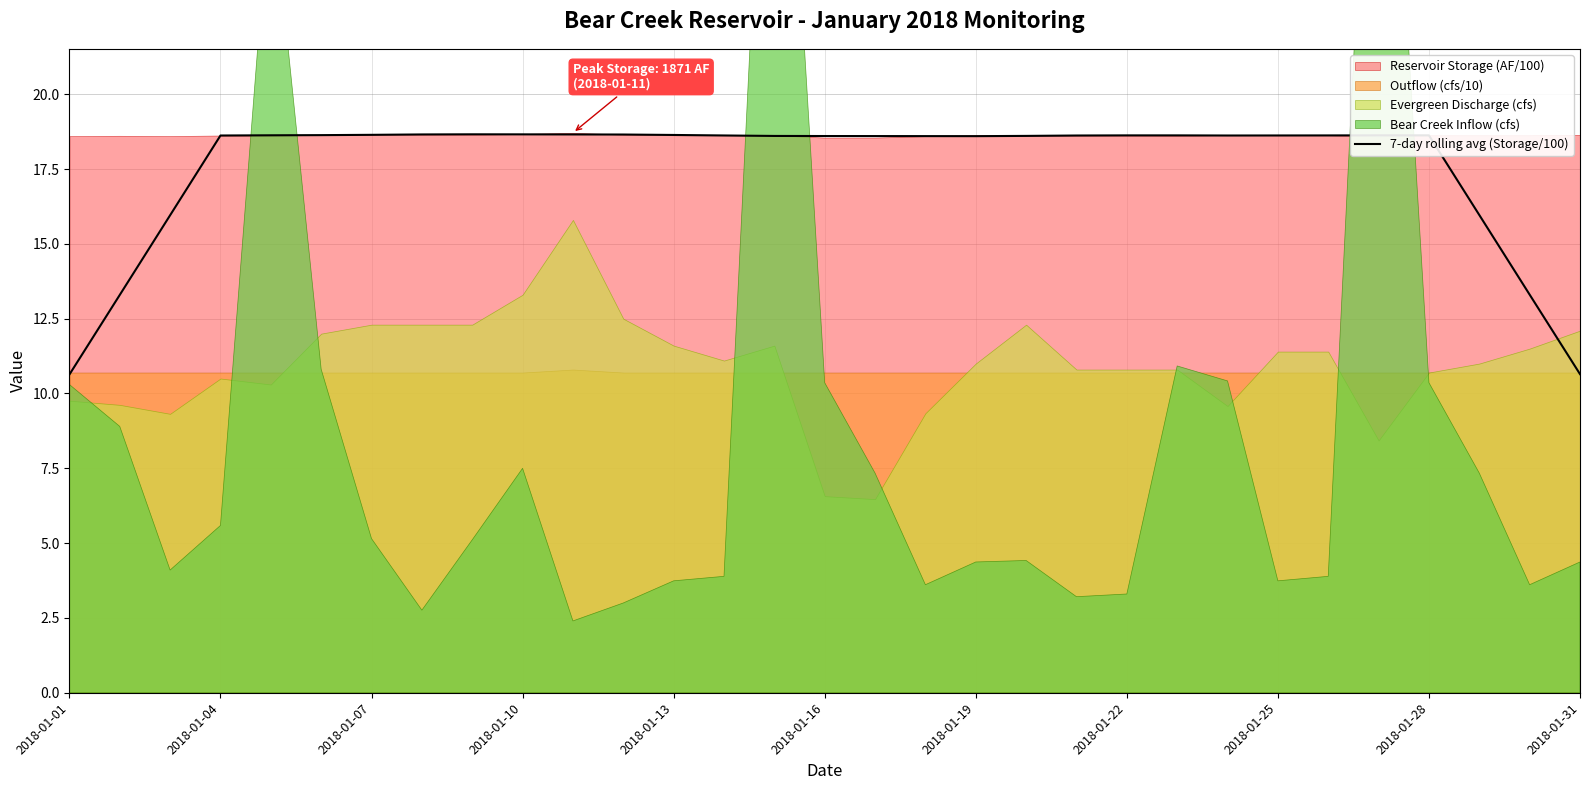

The 7-day rolling avg (Storage/100) series shows 18.6 at 2018-01-25. True or false?

True